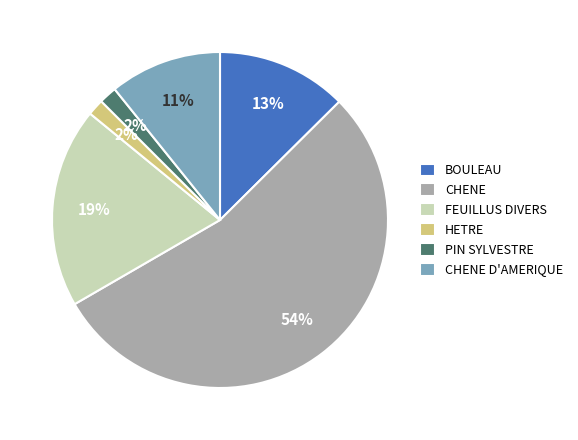

To the nearest percent, what is the average slice percentage?

17%